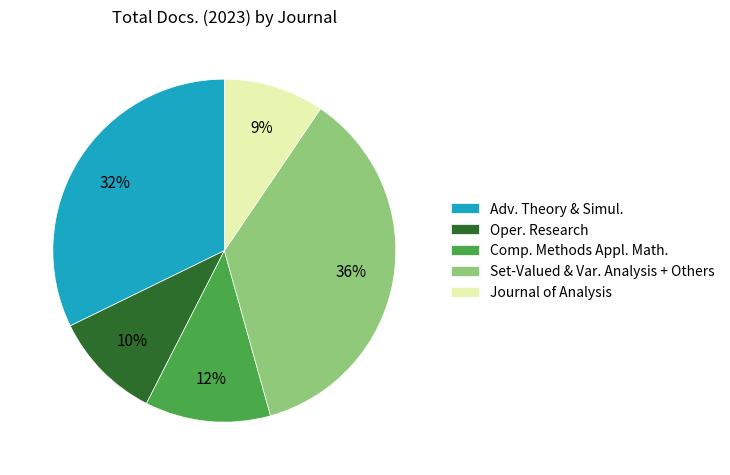

Combined, do Comp. Methods Appl. Math. and Set-Valued & Var. Analysis + Others account for over 50%?

No